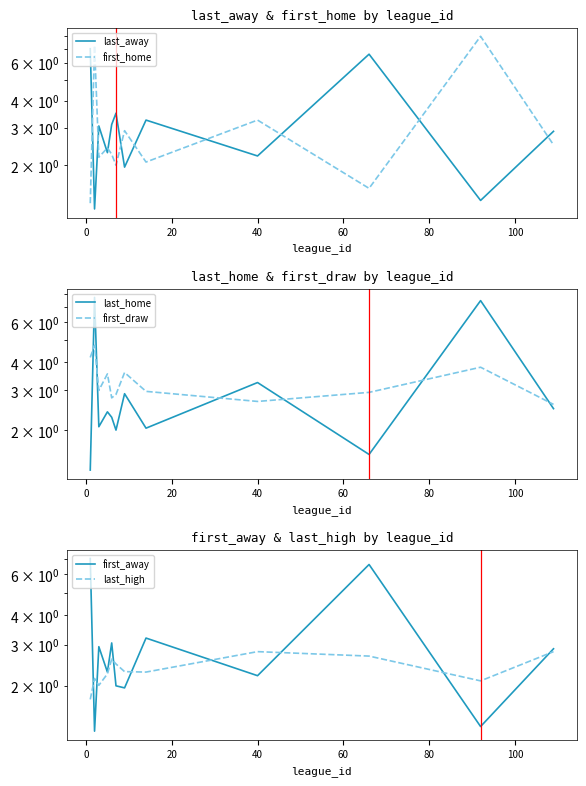

In last_high, how many points are lower than both neighbors (excluding endpoints)?

3